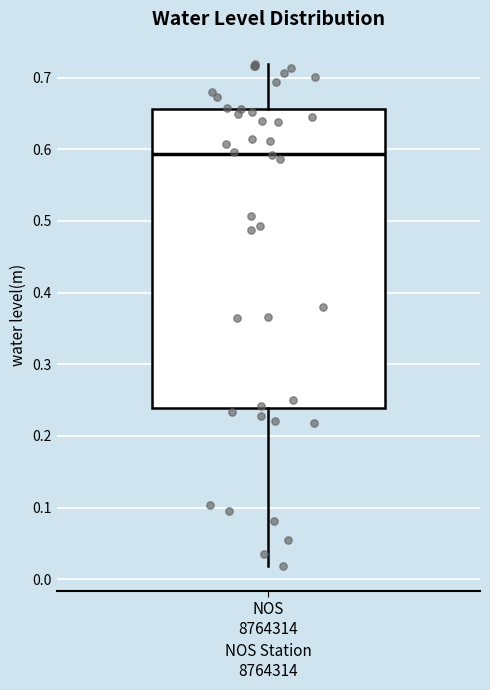

Transcribe this box plot: give where the median line is, the range the box spans, and where the two whiskers end, as read against the y-axis. The values are not printed on the chart, so give them approximately, as read against the axis.

median 0.59, box 0.24 to 0.66, whiskers 0.02 to 0.72